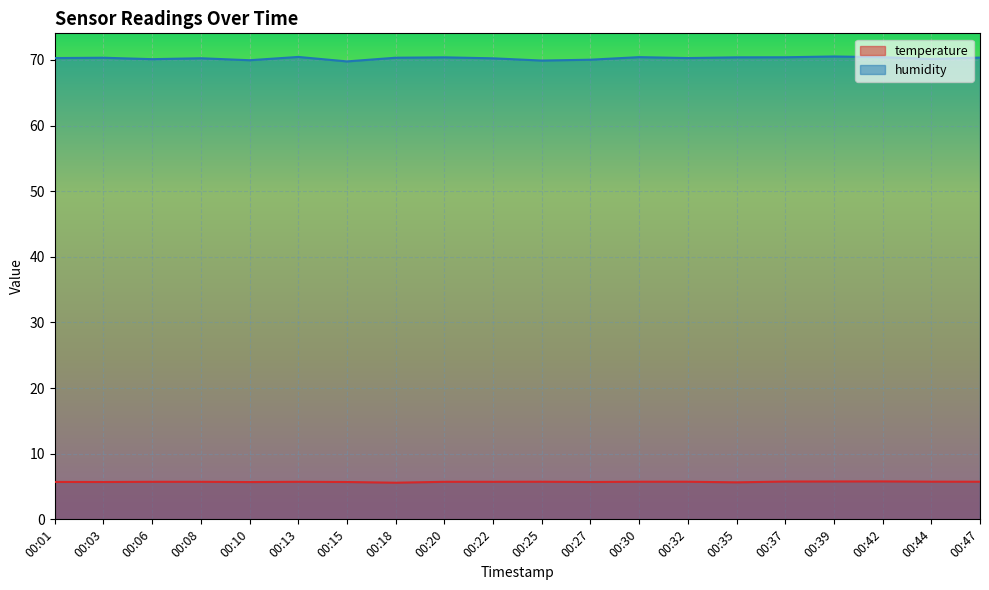

Which has a higher value, 00:10 or 00:13?

00:13